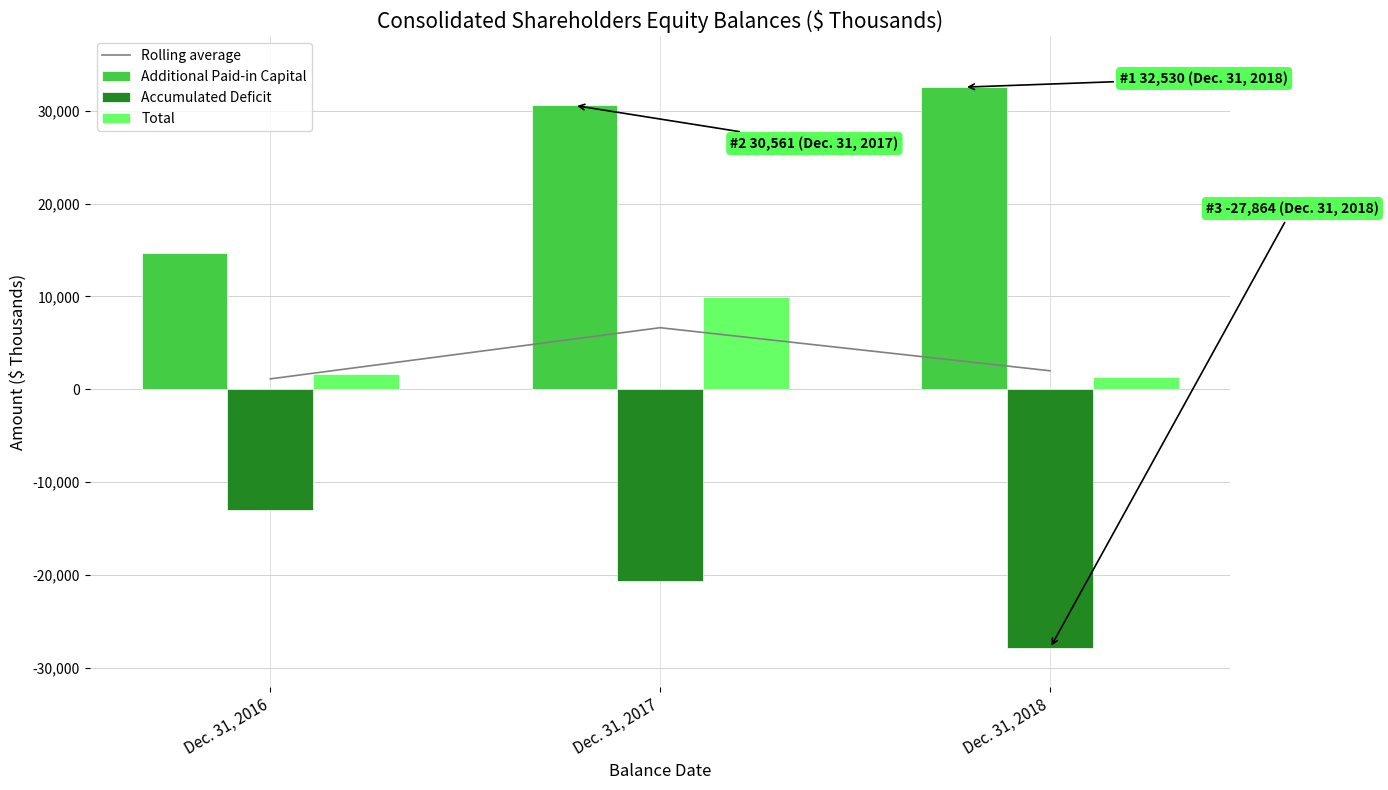

Count the Accumulated Deficit values in the range -27864 to -13035.

3